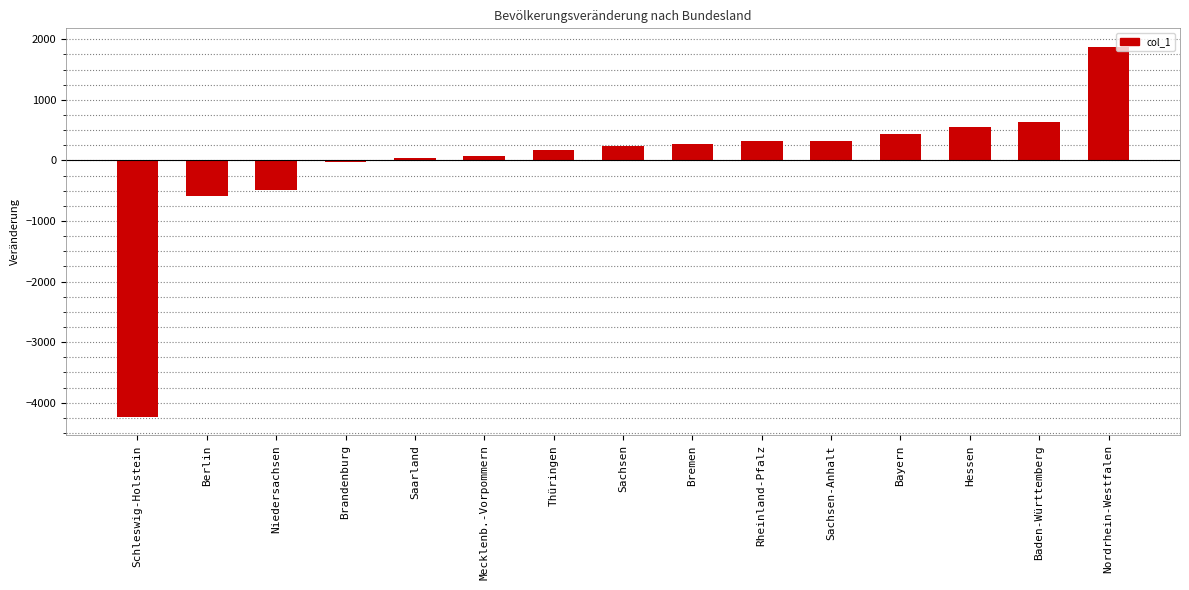

Which category has the highest value across all series?

Nordrhein-Westfalen